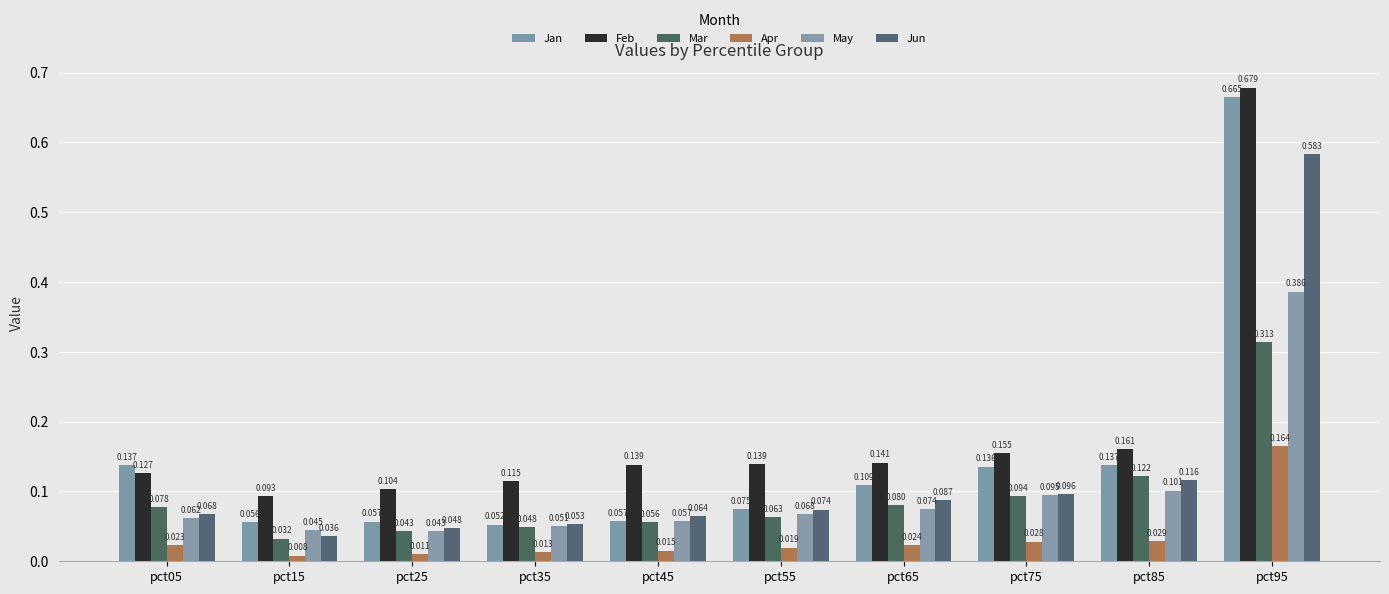

At how many categories does at least one series exceed 0?

10